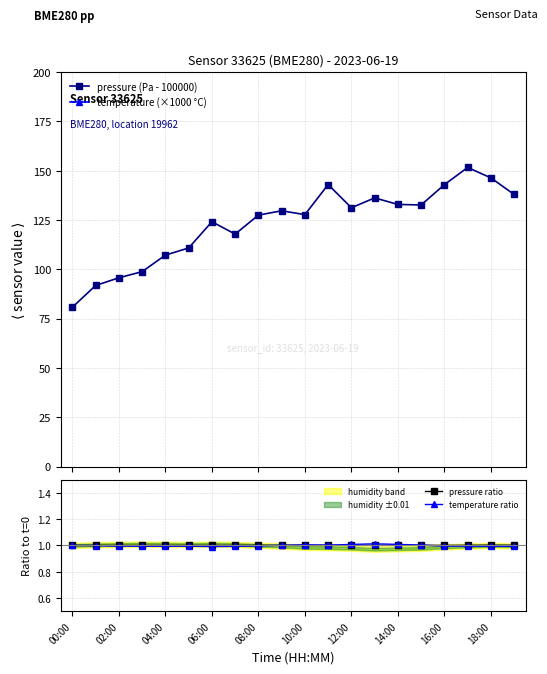

What is the difference between the maximum and minimum values in the pressure (Pa - 100000) series?

70.9